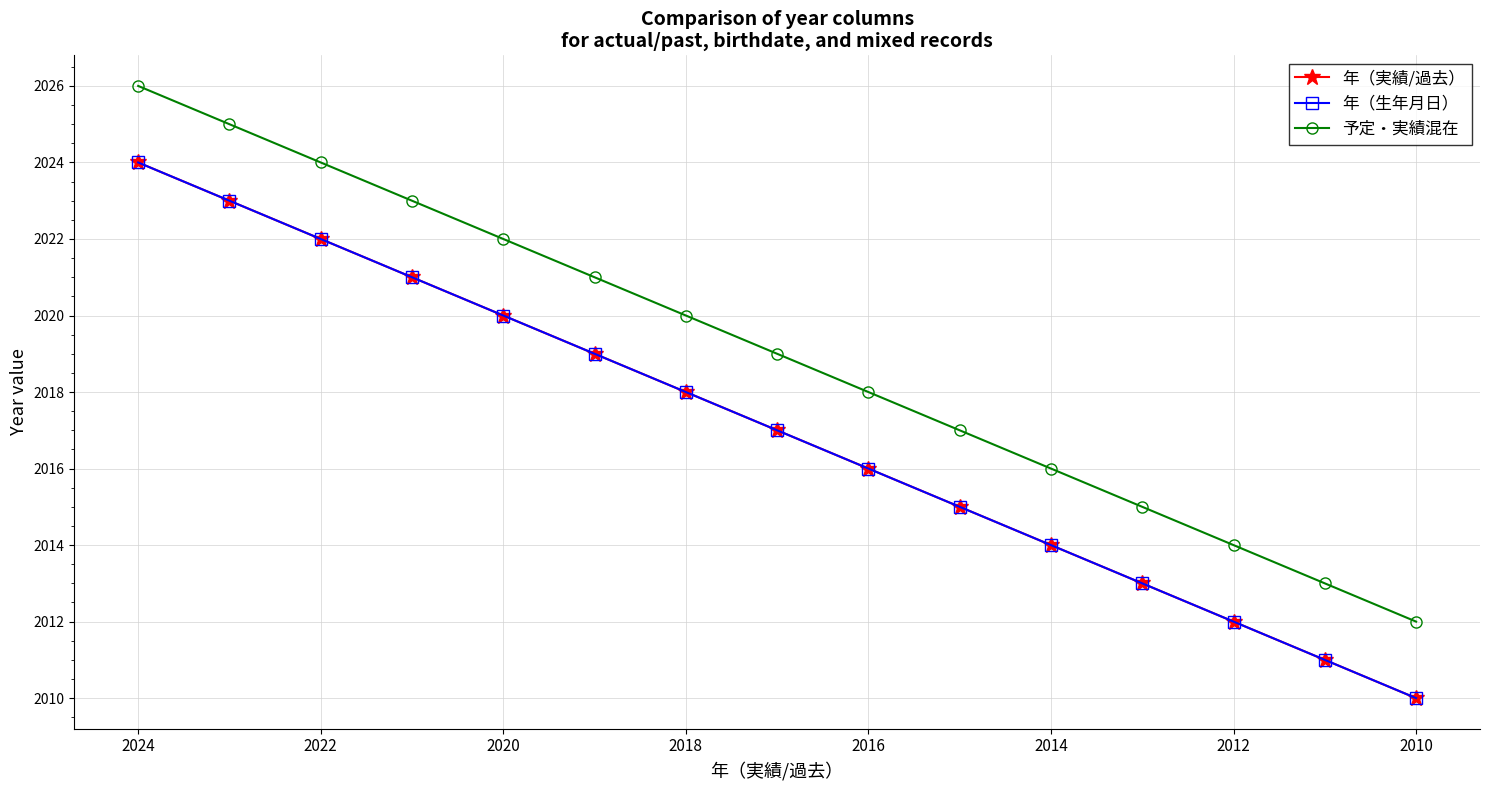

Is this an area chart (filled region under the line)?

No